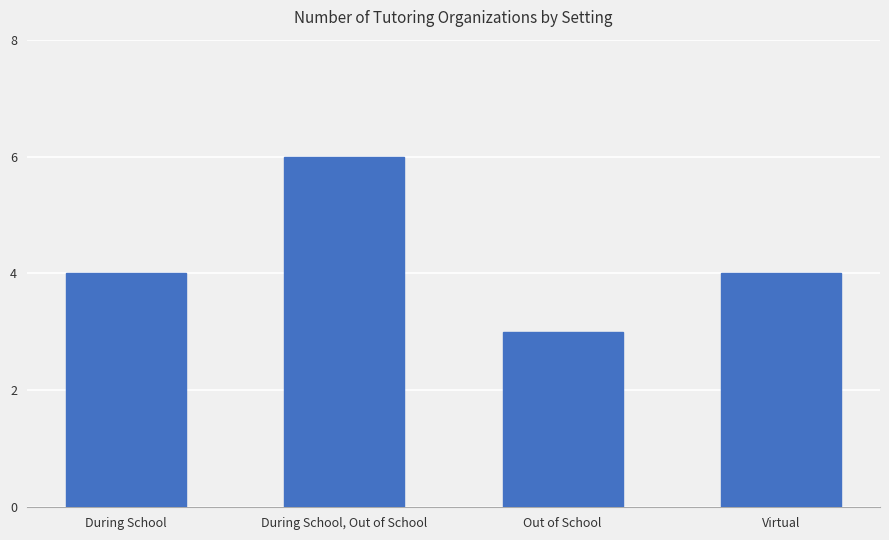

Which has a higher value, During School or Out of School?

During School